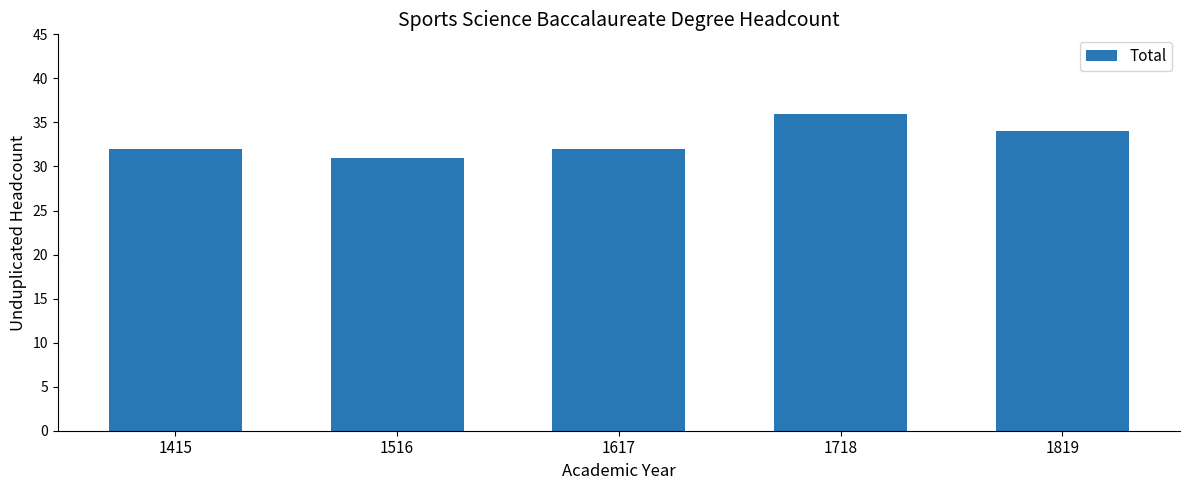

Approximately how many times larger is the value at 1819 compared to 1718?

0.9